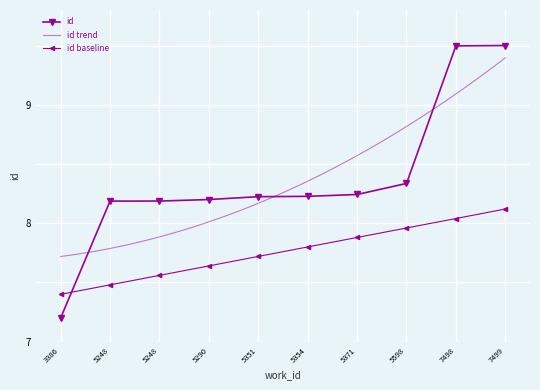

Is it true that the value at 5290 is 8.2?

True